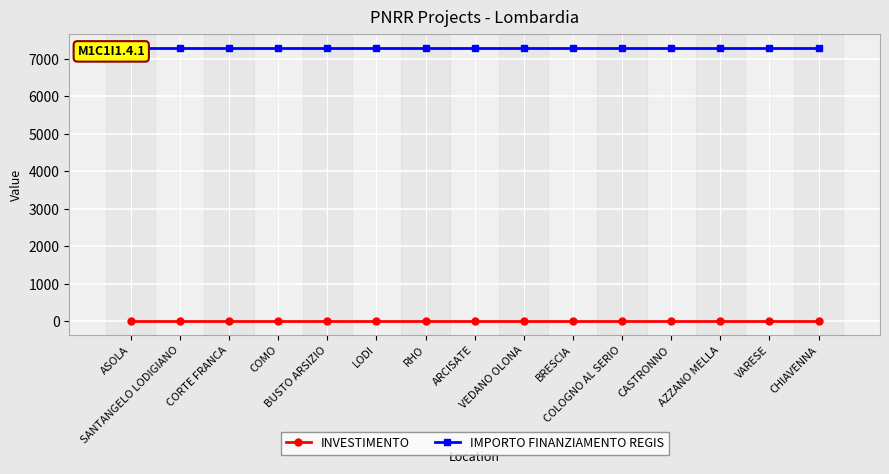

Which category has the highest value in the INVESTIMENTO series?

ASOLA